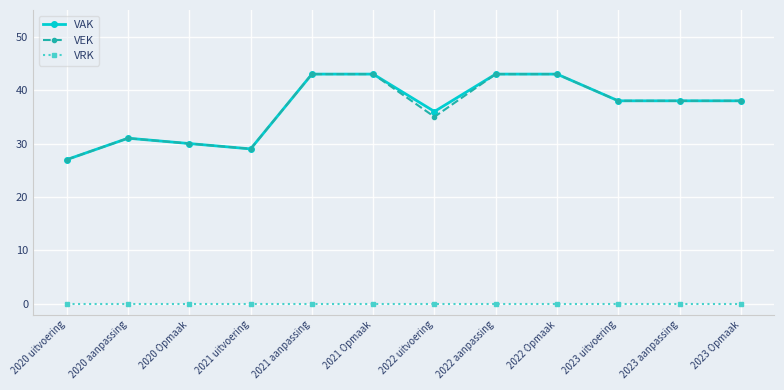

Is it true that VAK equals 54 at 2020 aanpassing?

False